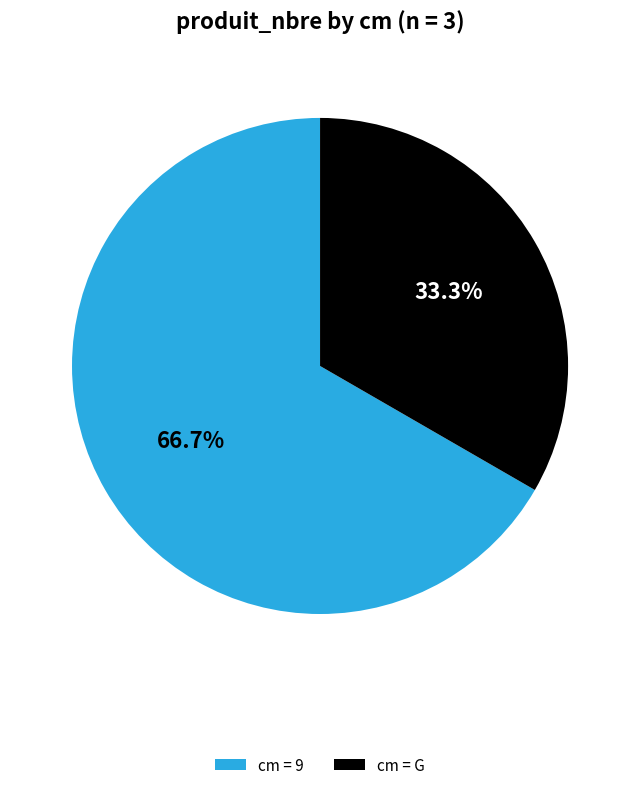

What percentage is NOT represented by cm = G?

66.7%